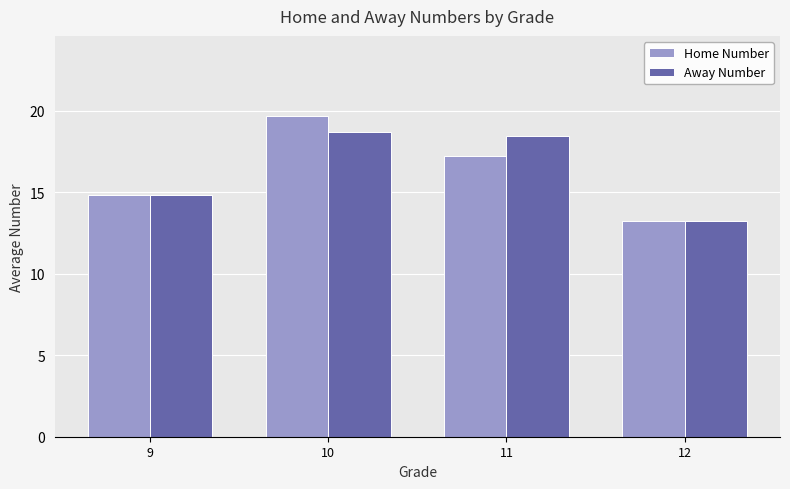

Is the value of Away Number at 10 greater than the value of Home Number at 9?

Yes